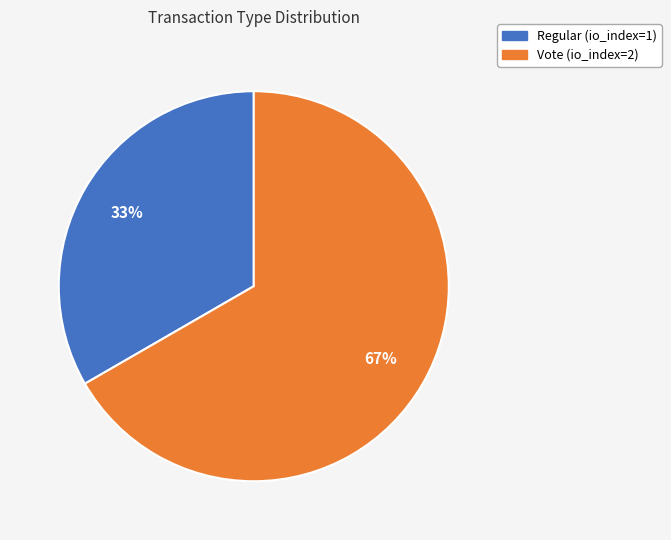

How many segments does this pie chart have?

2